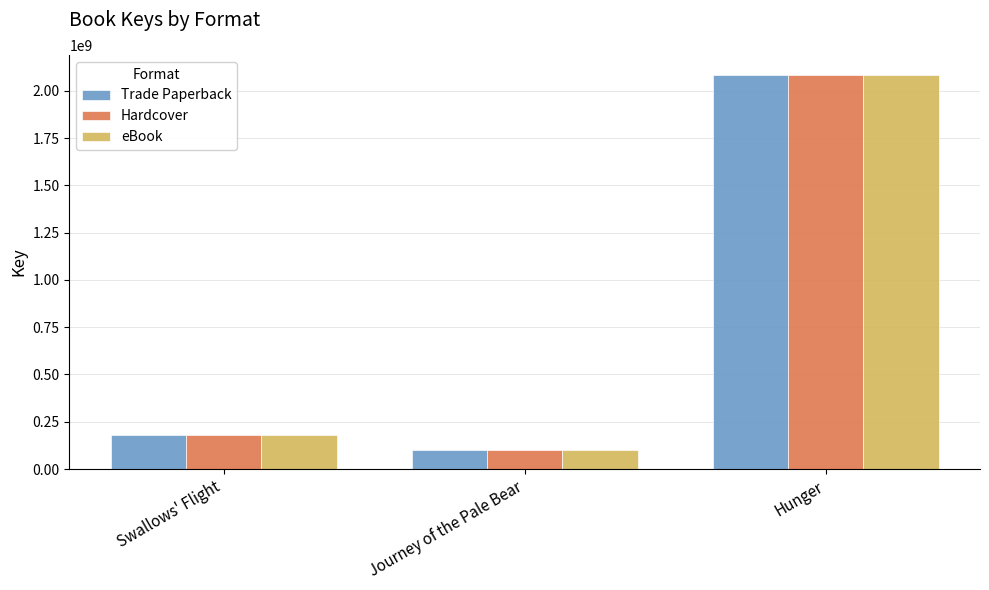

List the labels in order of eBook value, largest first.

Hunger, Swallows' Flight, Journey of the Pale Bear